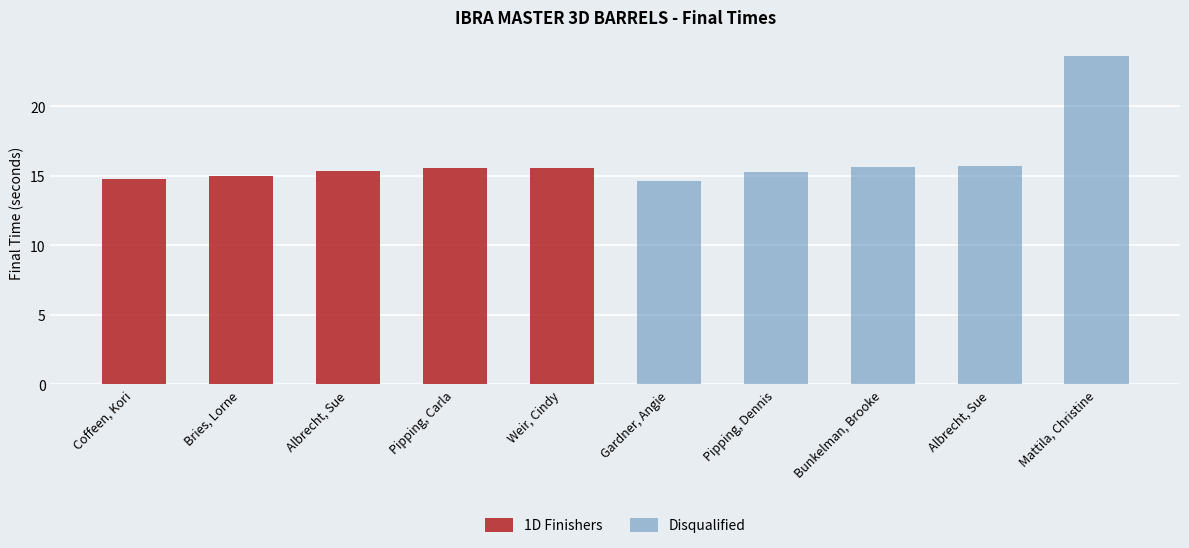

What is the difference between the maximum and minimum values in the Disqualified series?

9.0